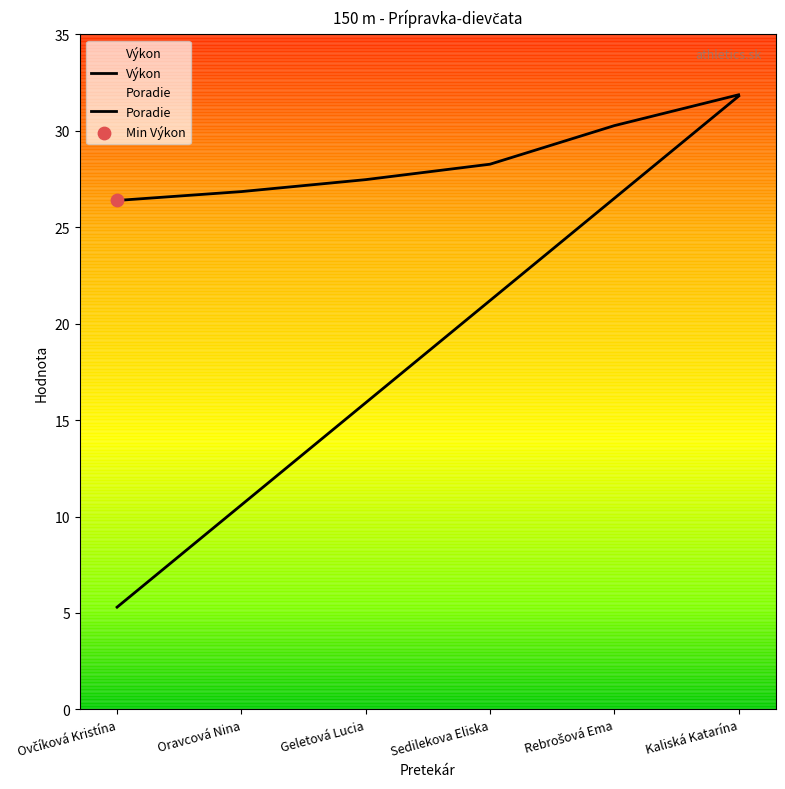

Is the value of Výkon at Rebrošová Ema greater than the value of Poradie at Kaliská Katarína?

No